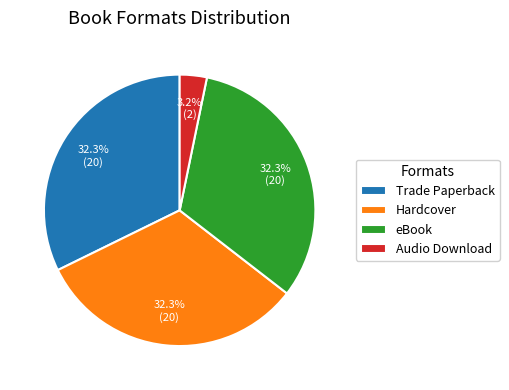

Does any single category account for the majority?

No